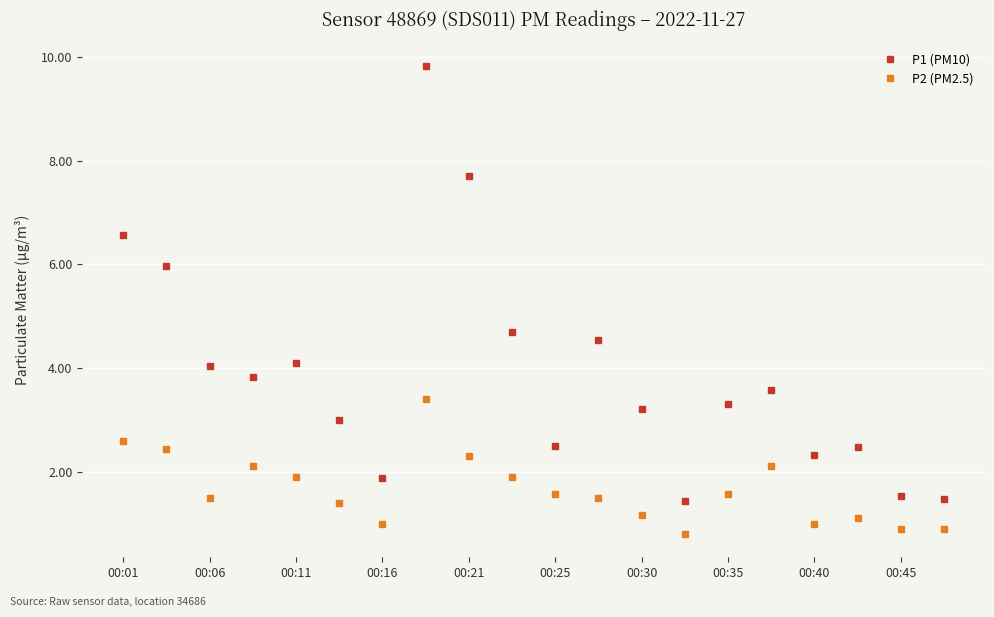

Which series has the widest spread of values?

P1 (PM10)